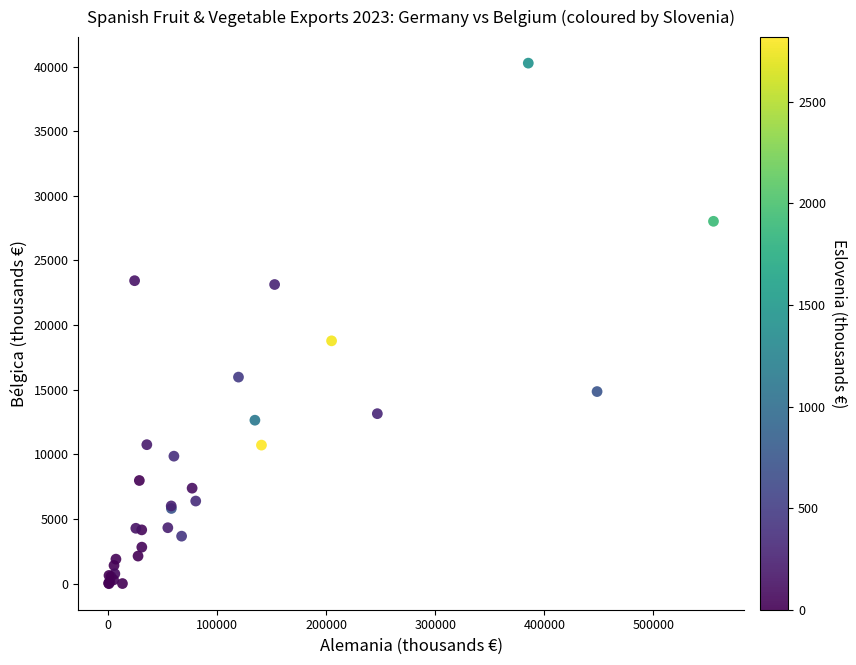

What Y value in the scatter plot is closest to 20132?

18785